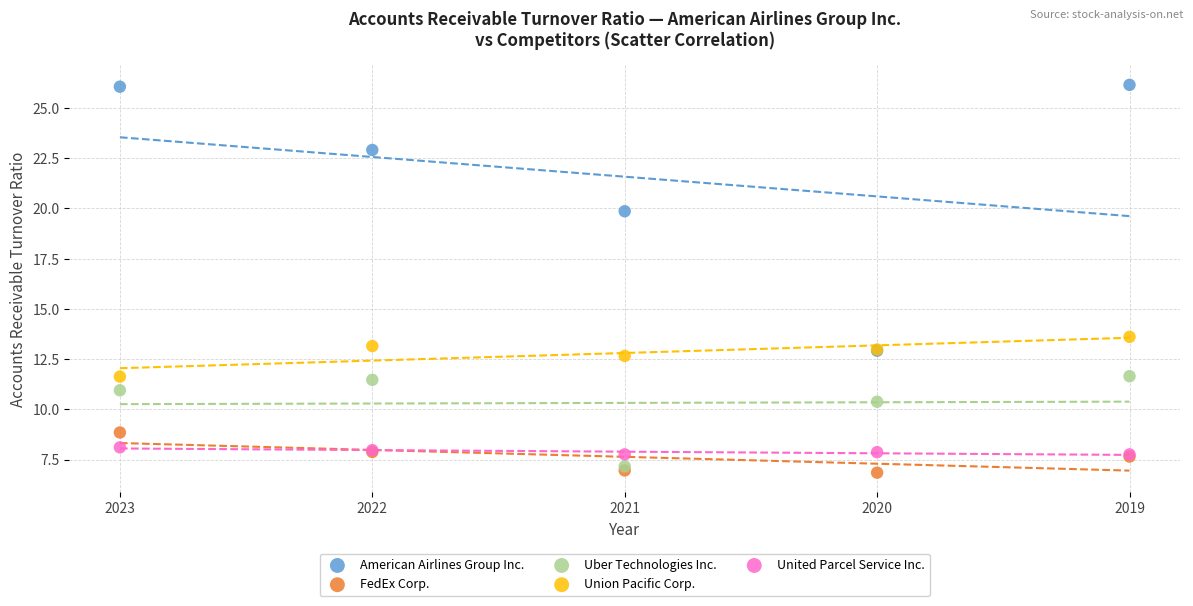

Across all series, what Y value is closest to 16?

13.6